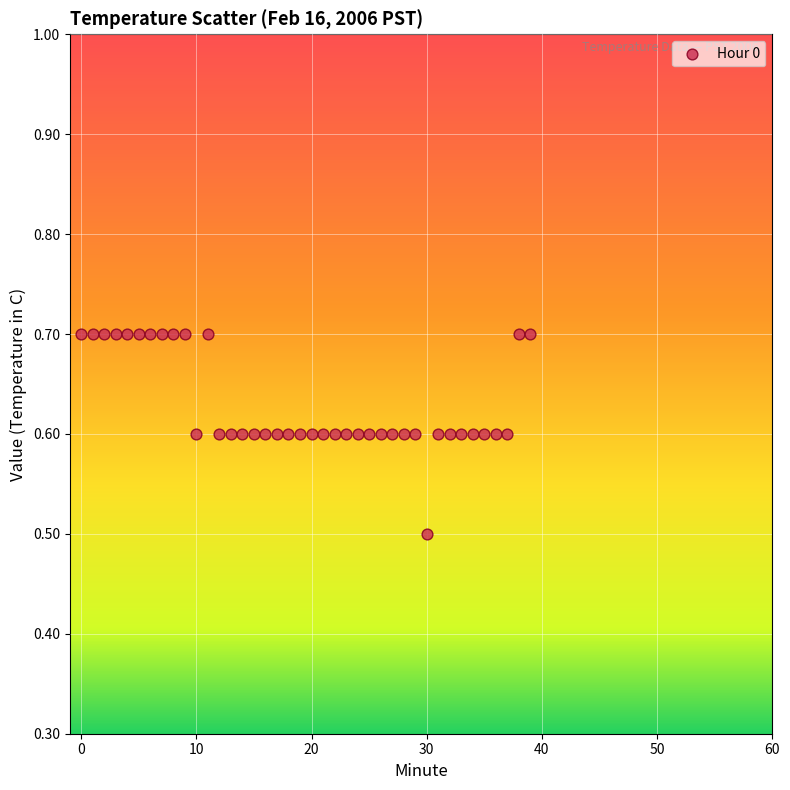

What Y value in the scatter plot is closest to 0?

0.5